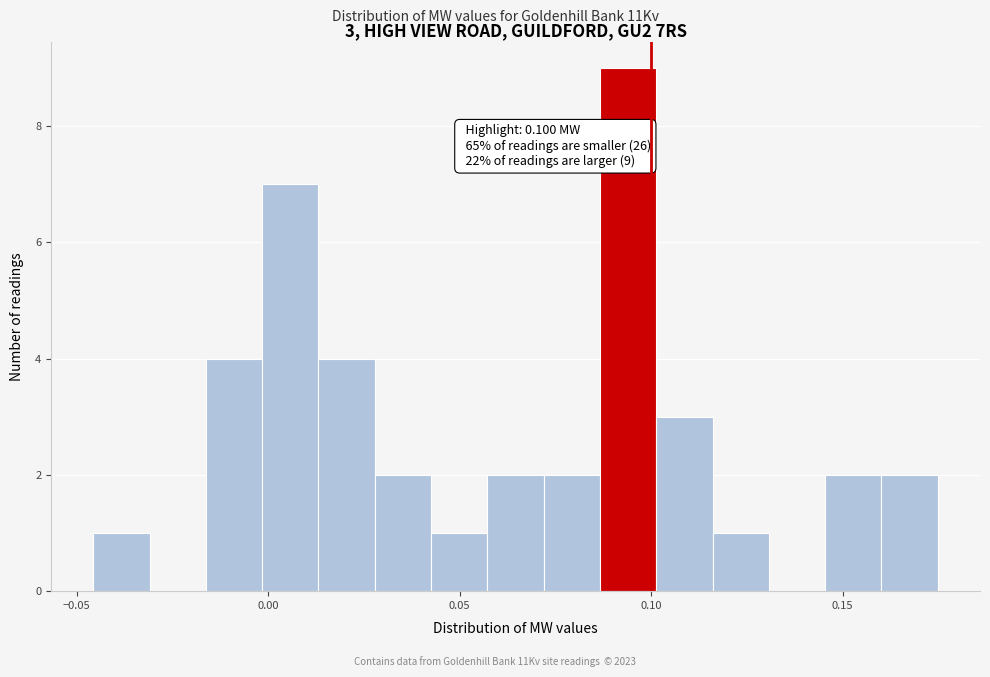

Around what value on the x-axis is the tallest bar? Give the approximate position of its centre, as read against the axis.

0.095